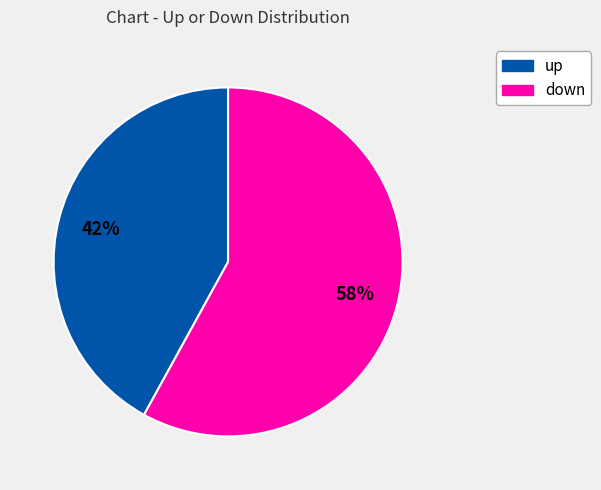

What percentage is the up slice, to the nearest percent?

42%